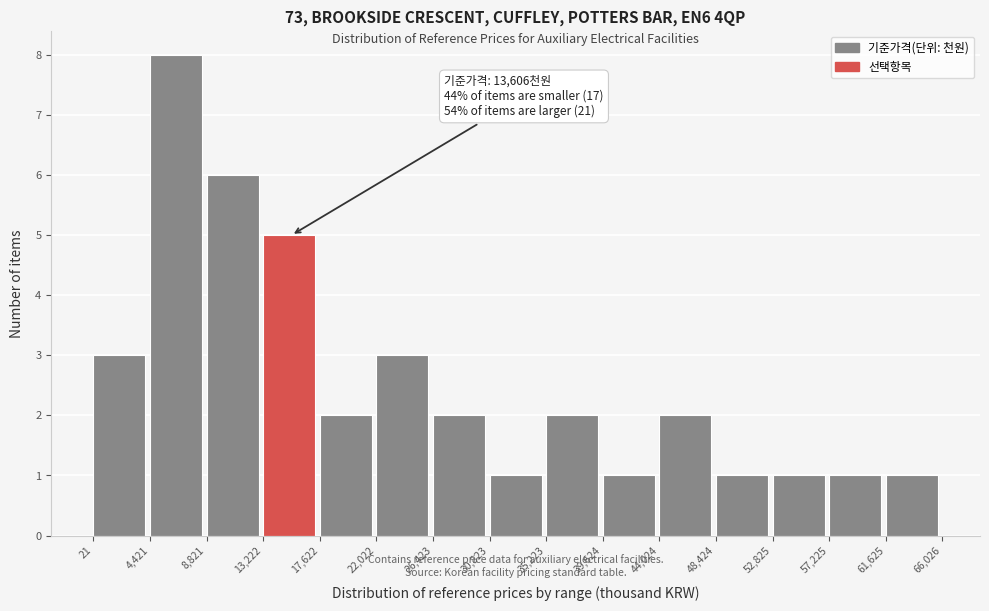

Which range on the x-axis has the tallest bar?

4,421 to 8,821